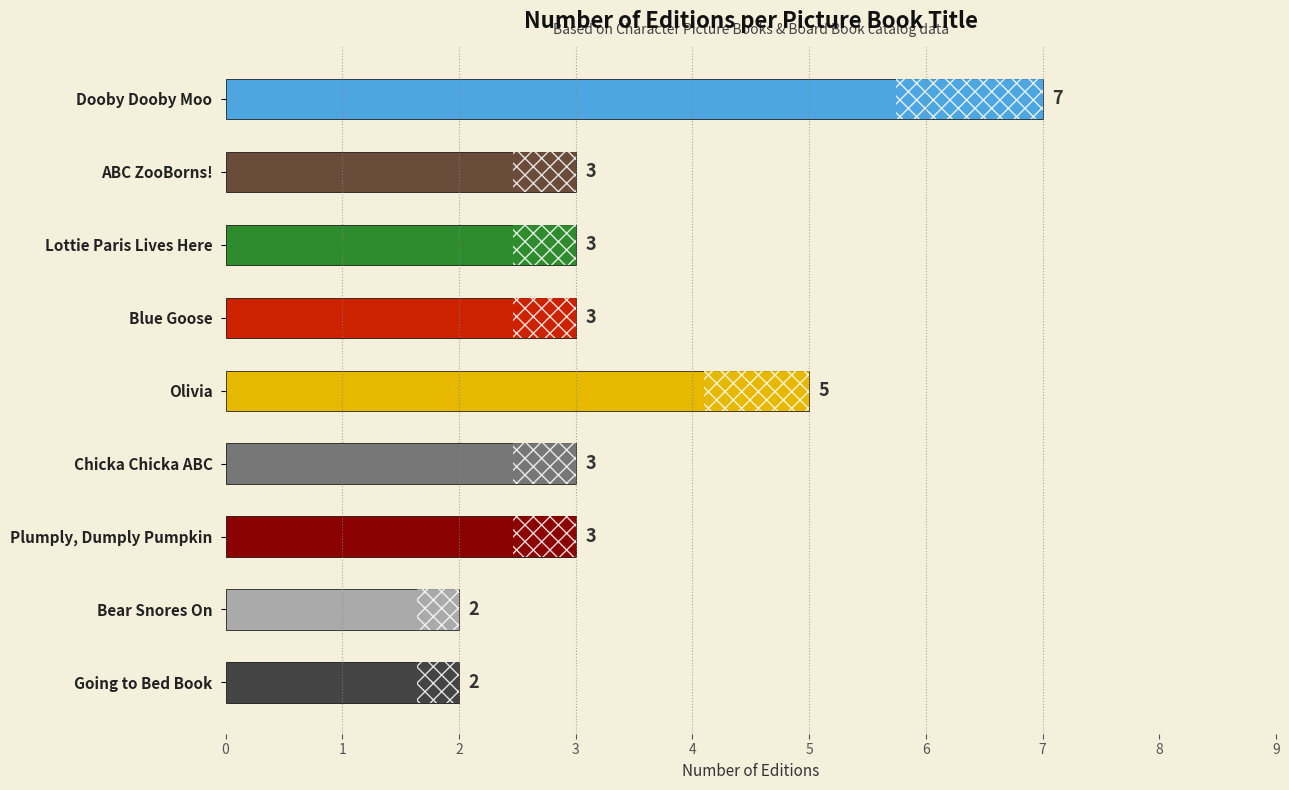

Reading bottom to top, list all the values displayed in this chart.

2	2	3	3	5	3	3	3	7